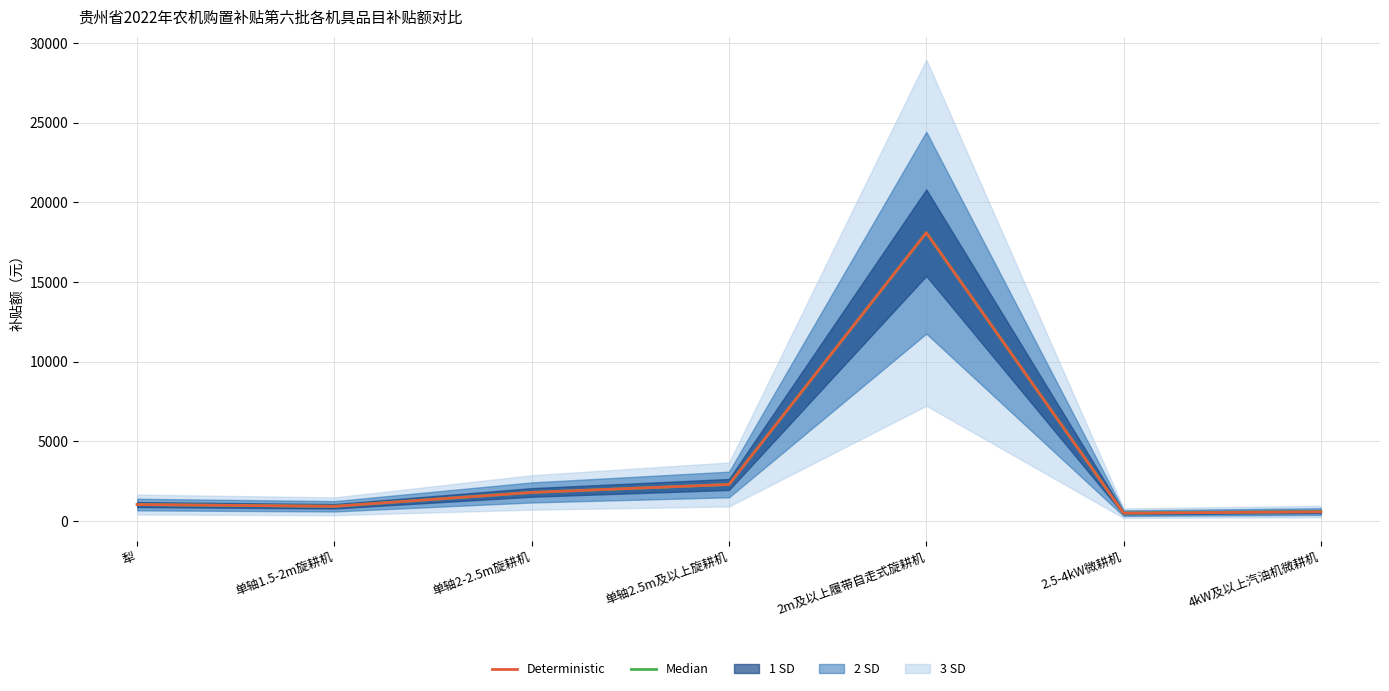

At which label does Deterministic reach its peak?

2m及以上履带自走式旋耕机